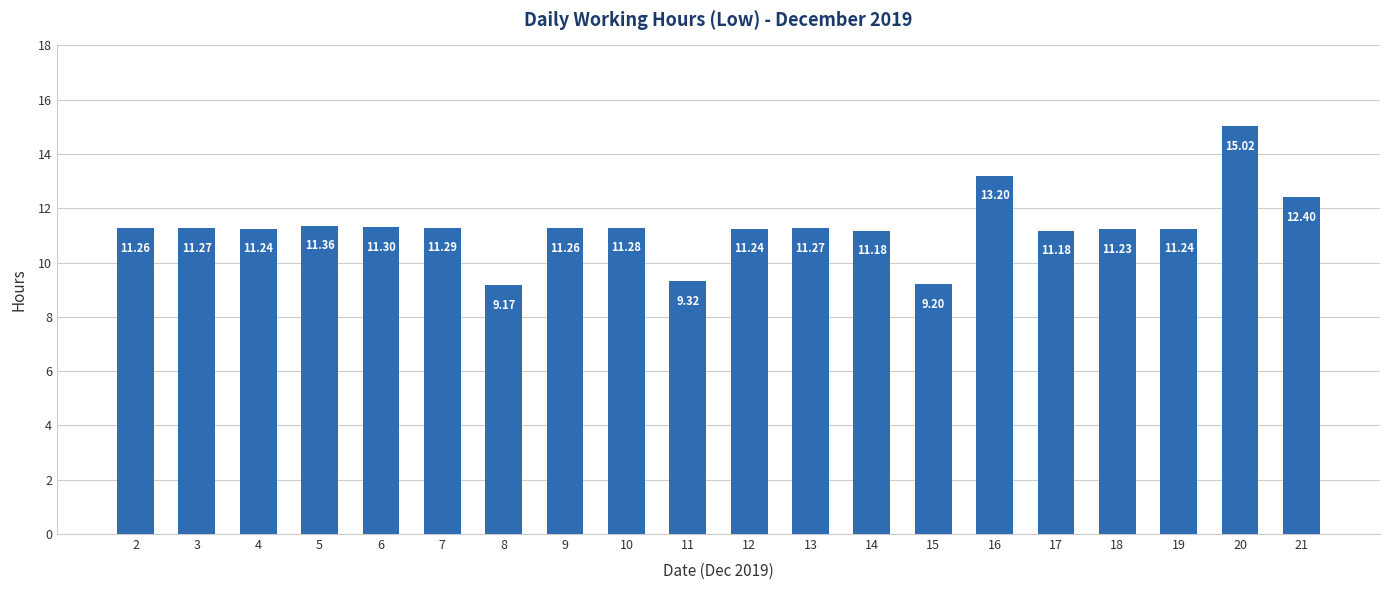

Reading left to right, extract all data points from this chart.

11.3	11.3	11.2	11.4	11.3	11.3	9.2	11.3	11.3	9.3	11.2	11.3	11.2	9.2	13.2	11.2	11.2	11.2	15.0	12.4